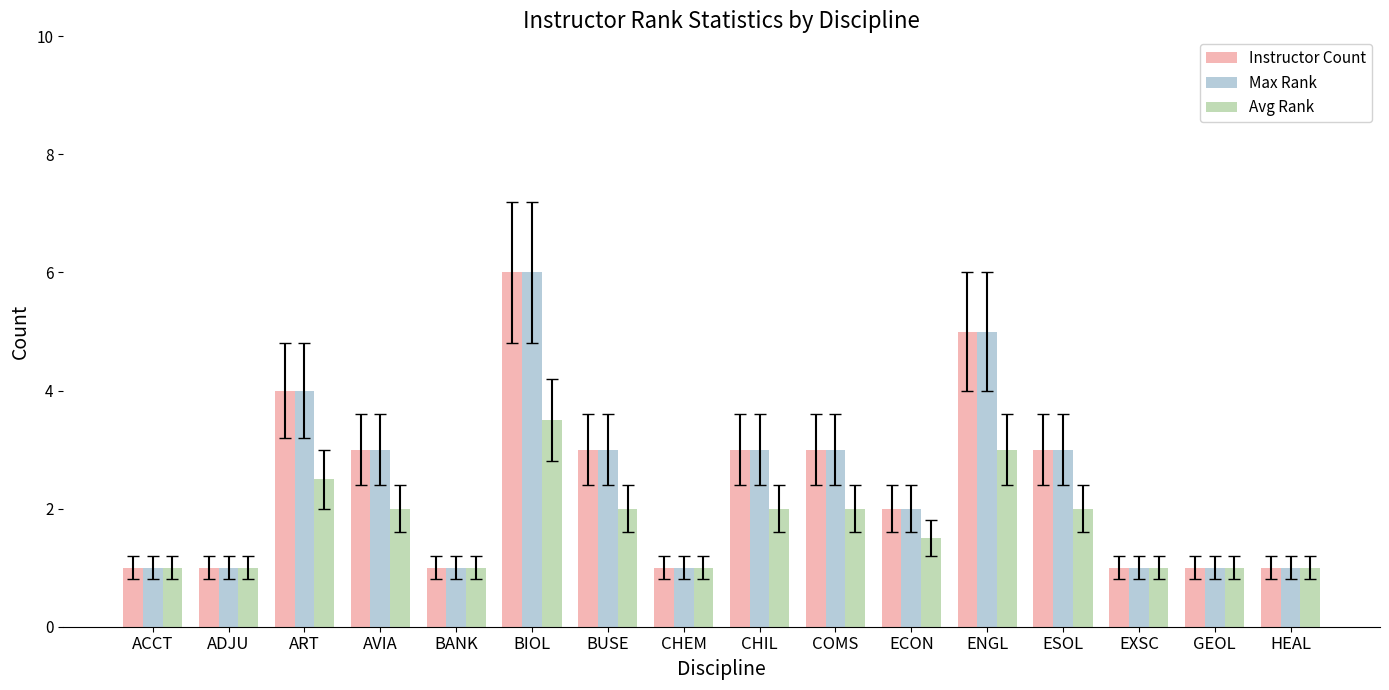

What is the maximum value shown in the chart?

6.0